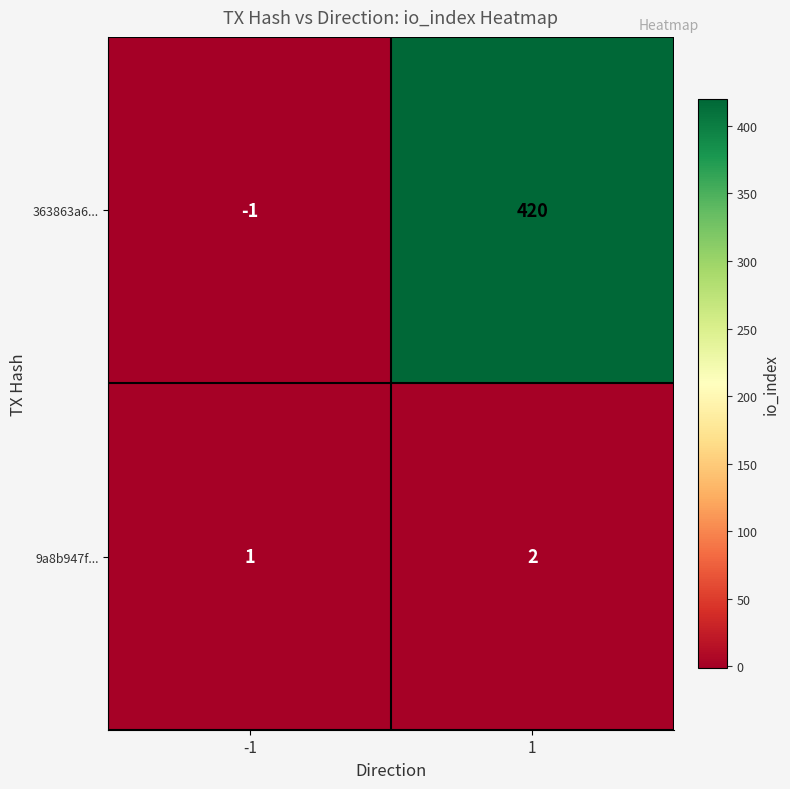

The value of 363863a6... at -1 is -1. True or false?

True